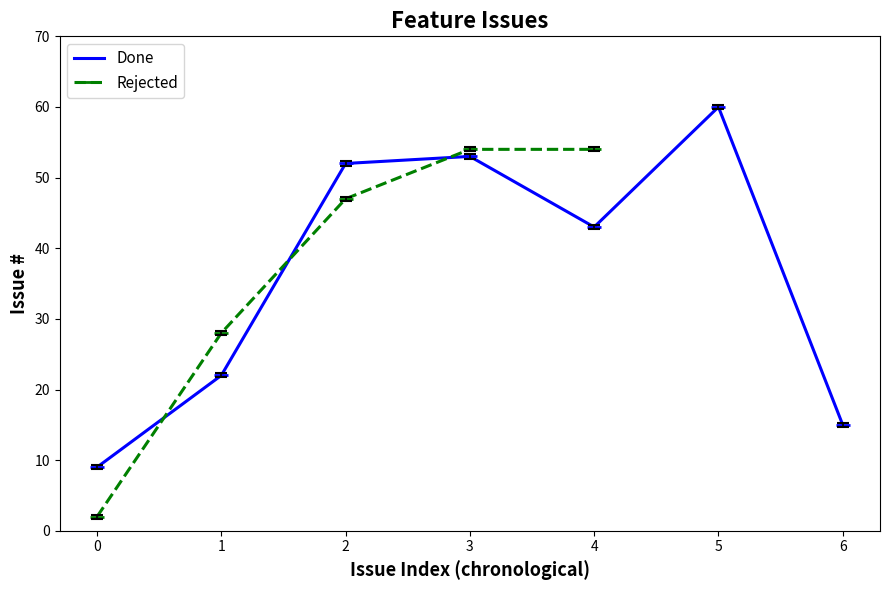

What is the smallest value displayed?

2